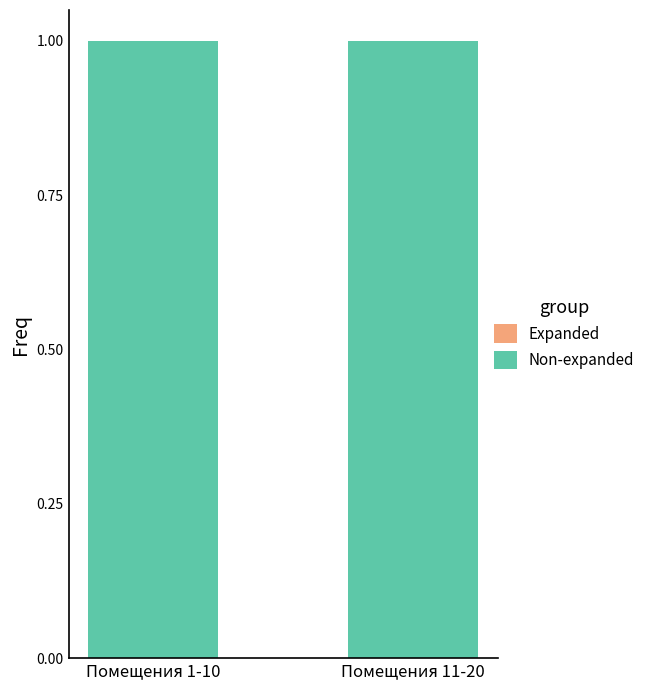

What is the label of the 2nd bar from the left?

Помещения 11-20